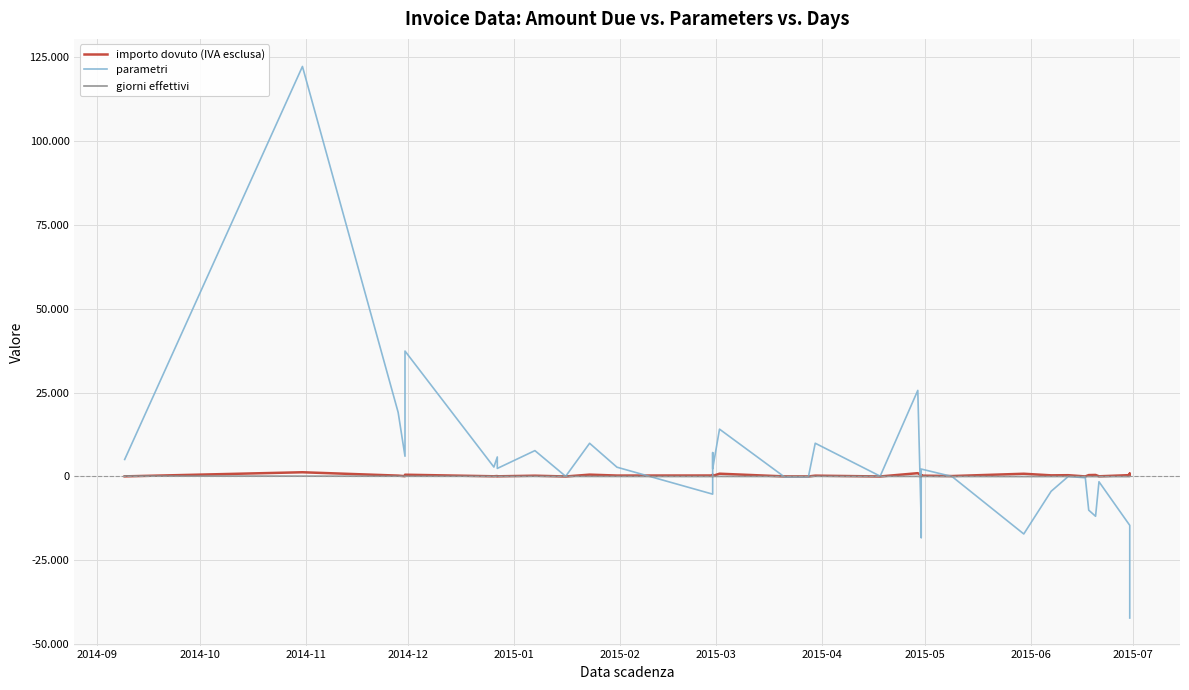

How many series are shown in this chart?

3